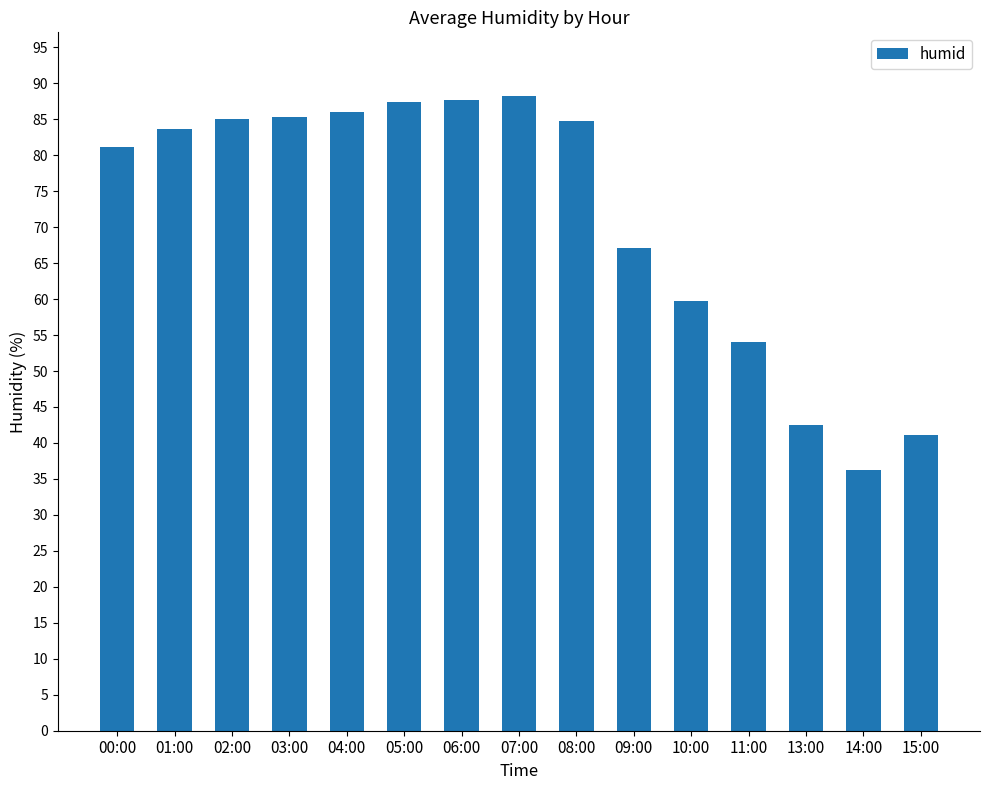

What is the label of the 7th bar from the left?

06:00